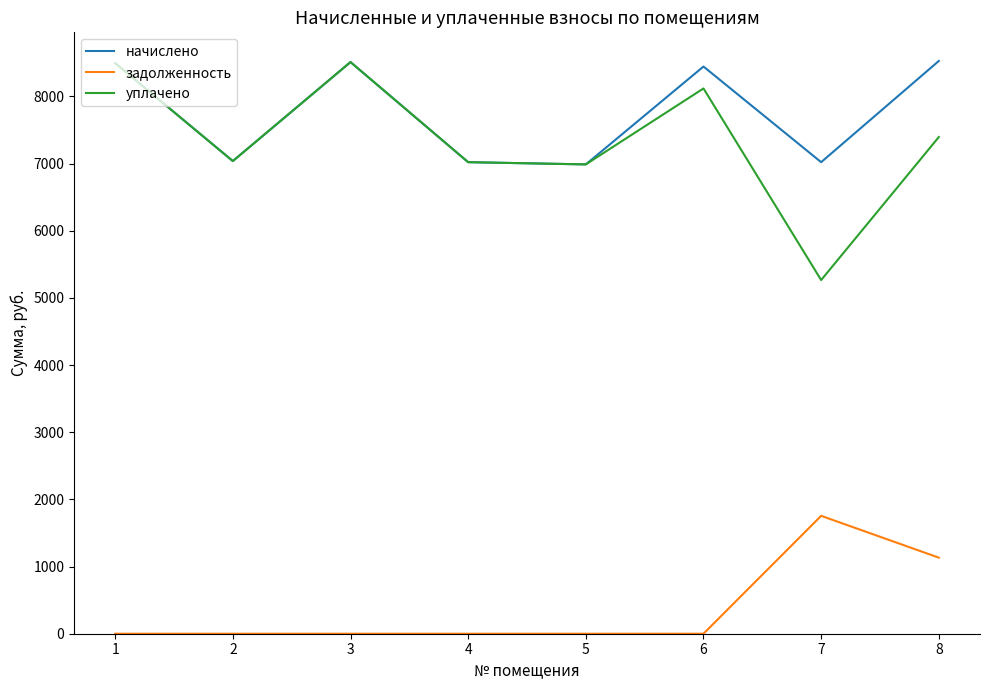

What is the total value across all series at 3?

17023.7